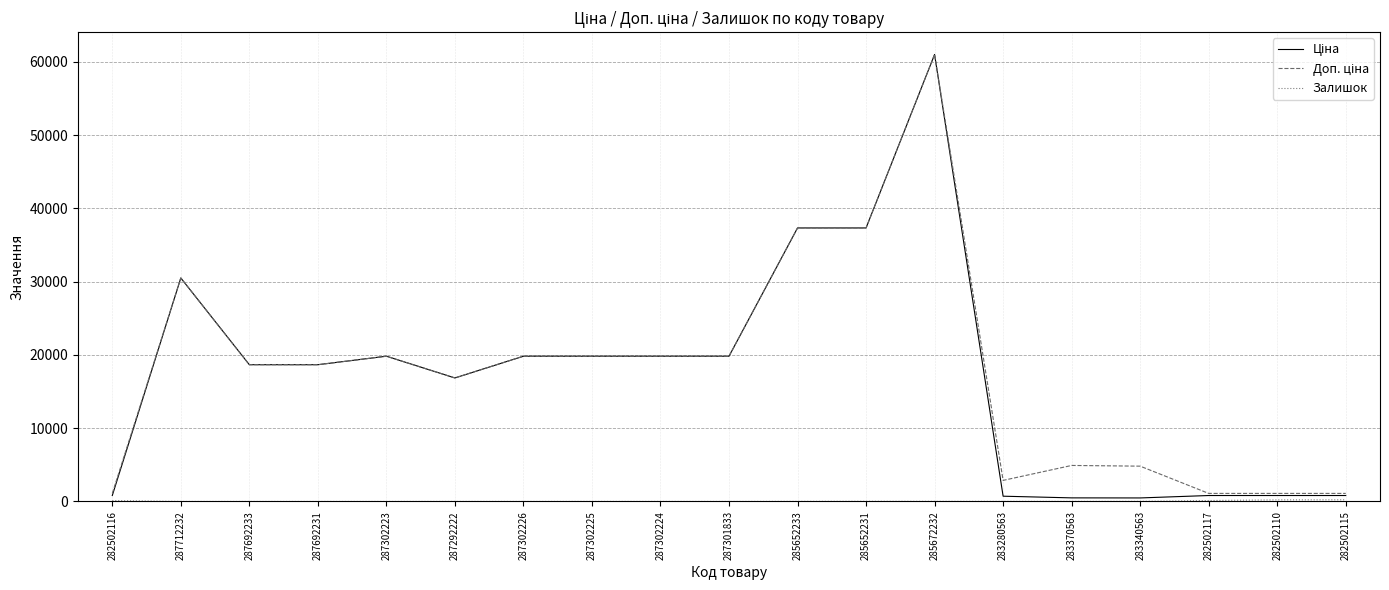

Which label corresponds to the largest value in the chart?

285672232